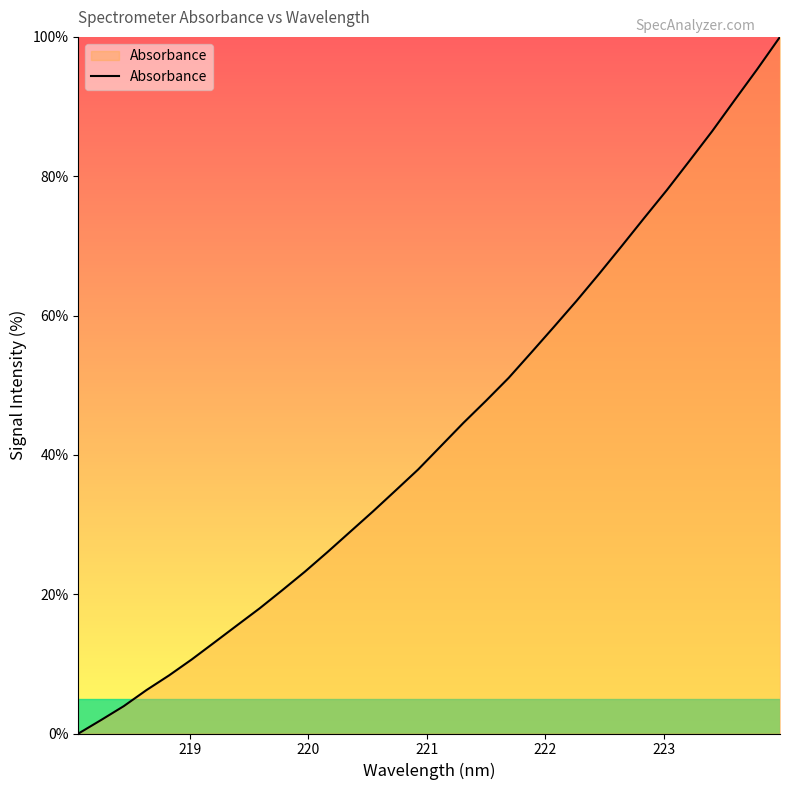

What is the average value?

43.3